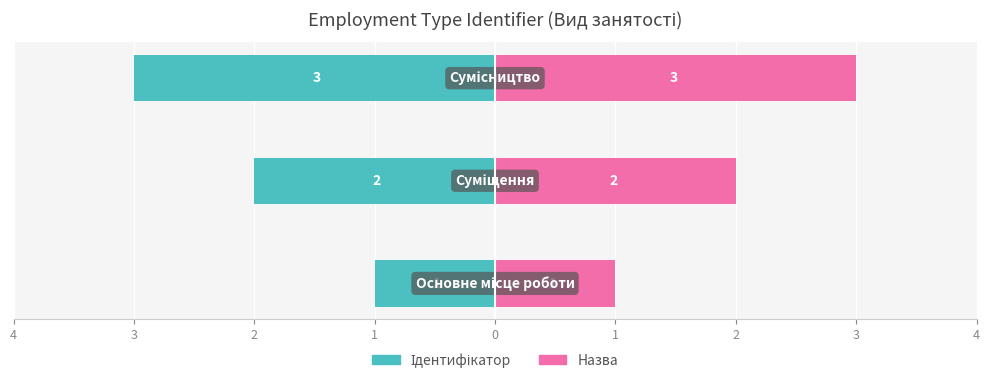

How many bars are there in each group?

2